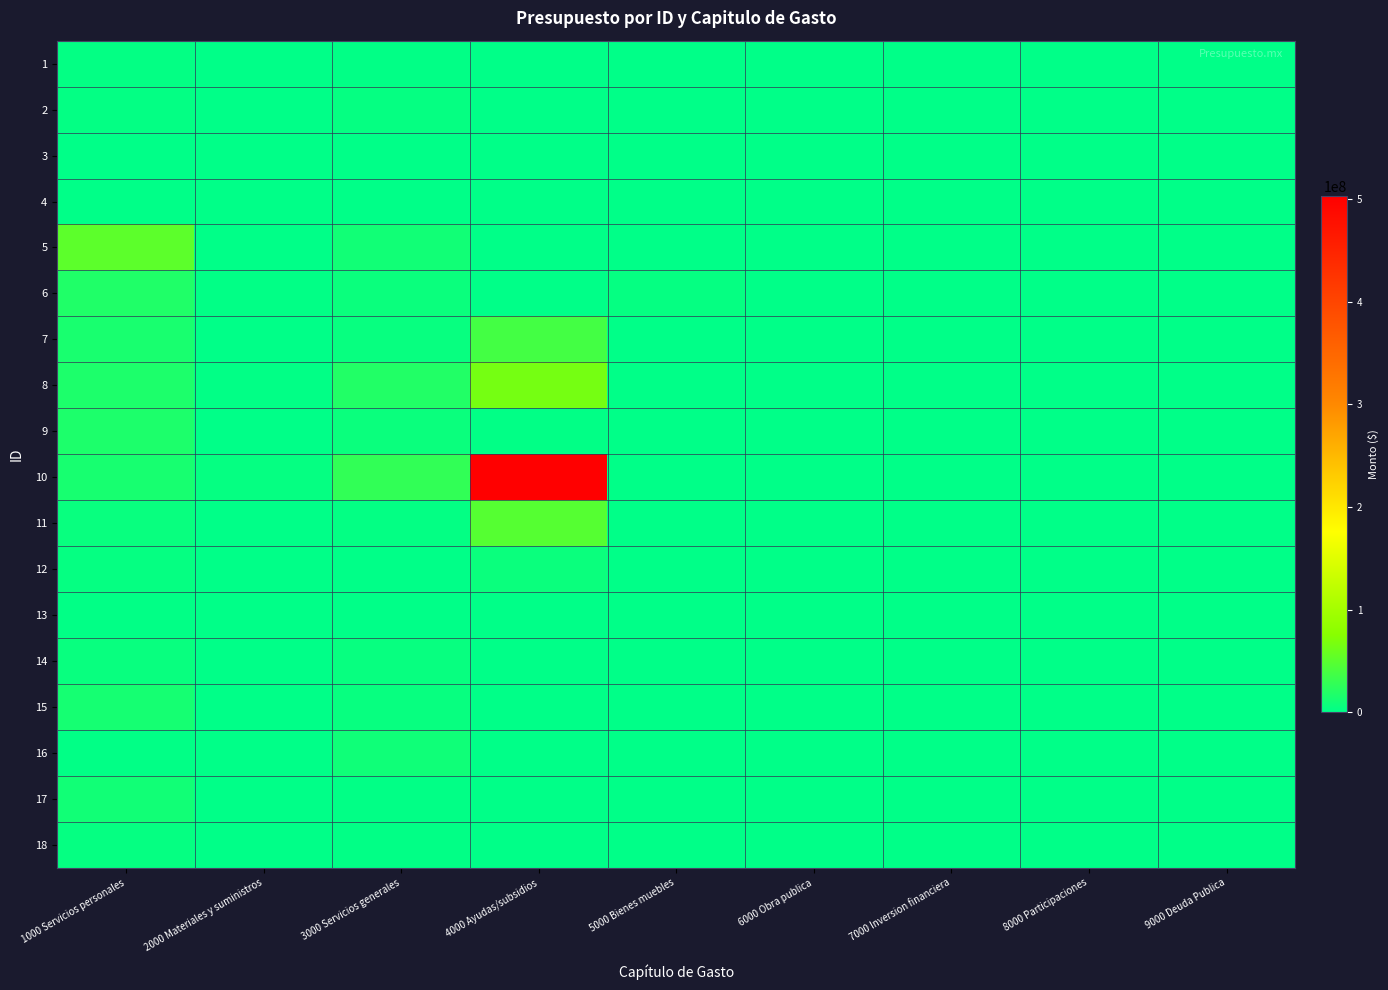

At how many categories does at least one series exceed 17758012?

3